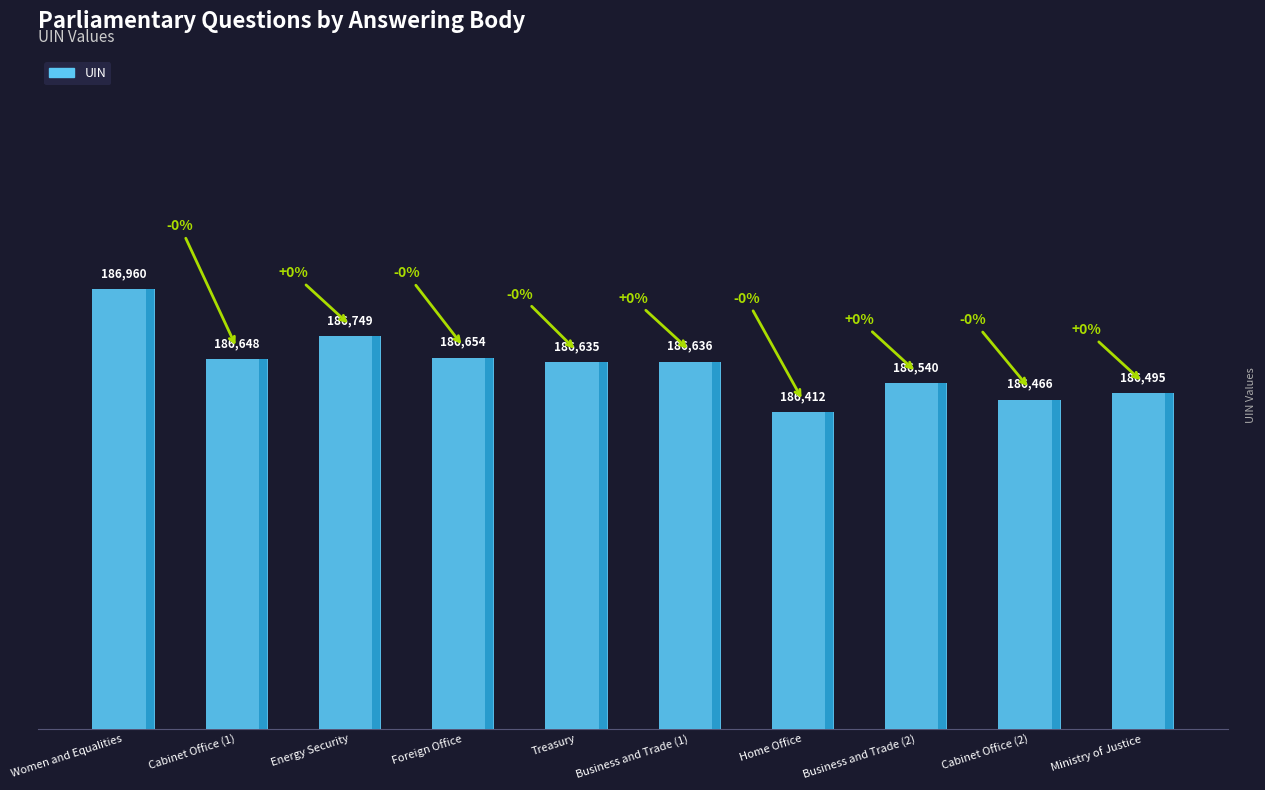

How many bars are there in total?

10